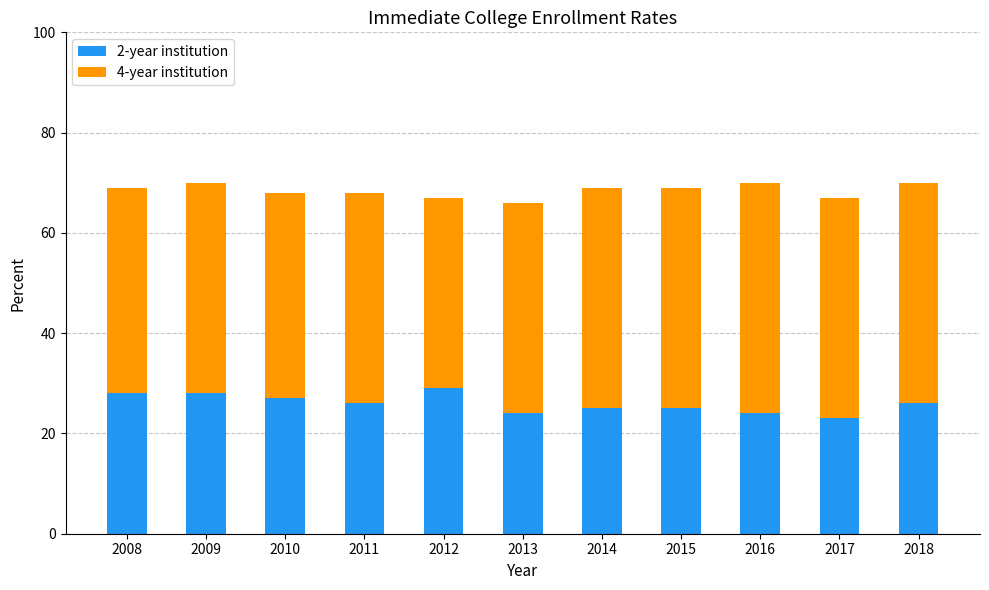

Are the bars horizontal?

No